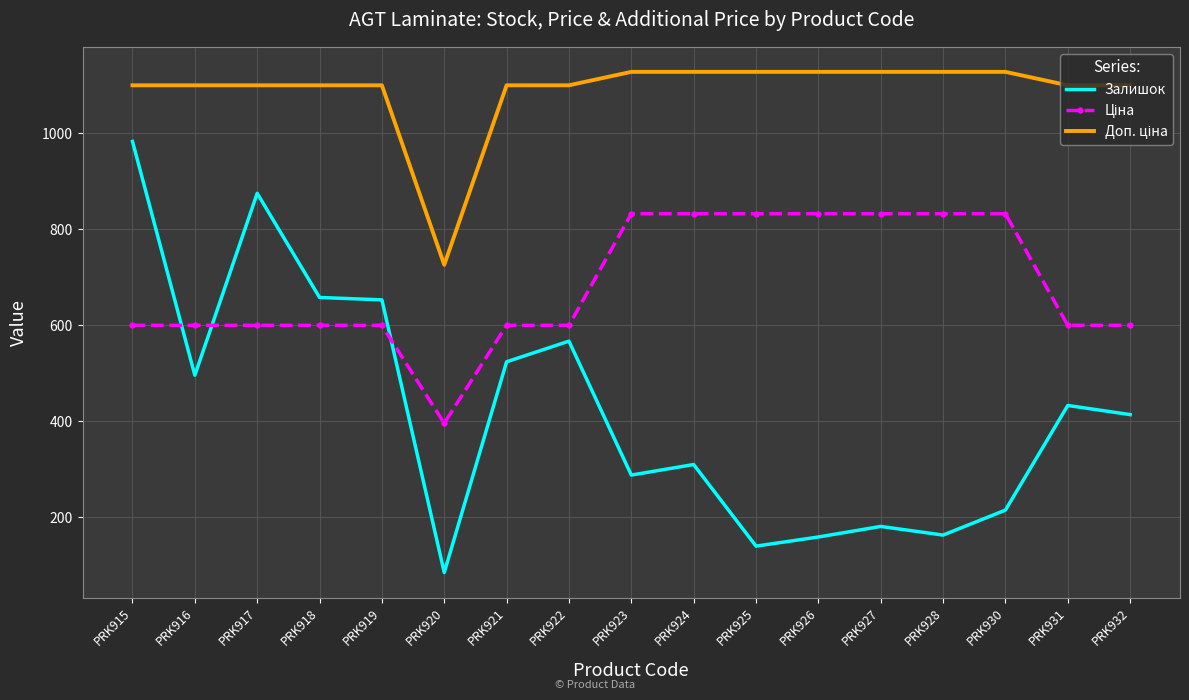

Which category has the lowest value across all series?

PRK920